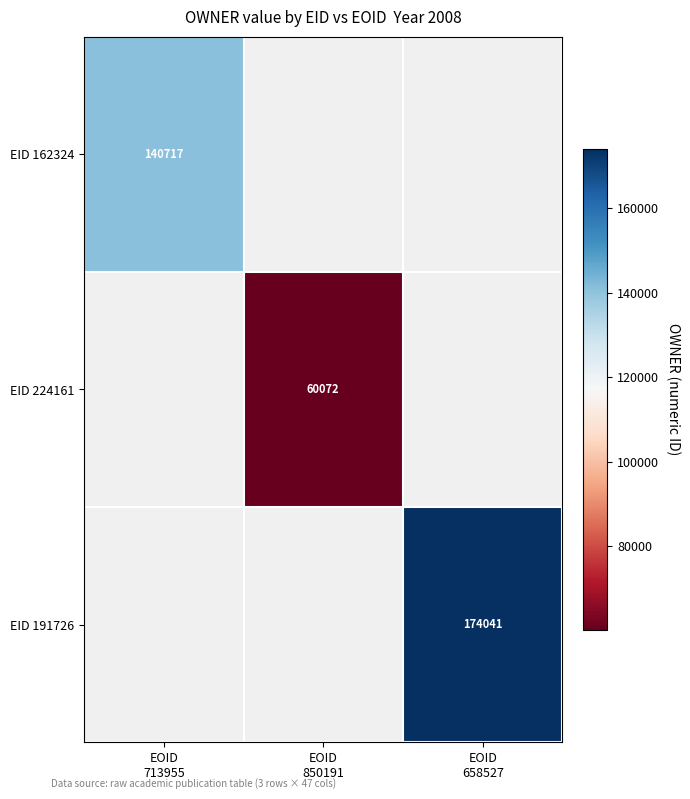

Is it true that EID 191726 equals 174041.0 at EOID 658527?

True